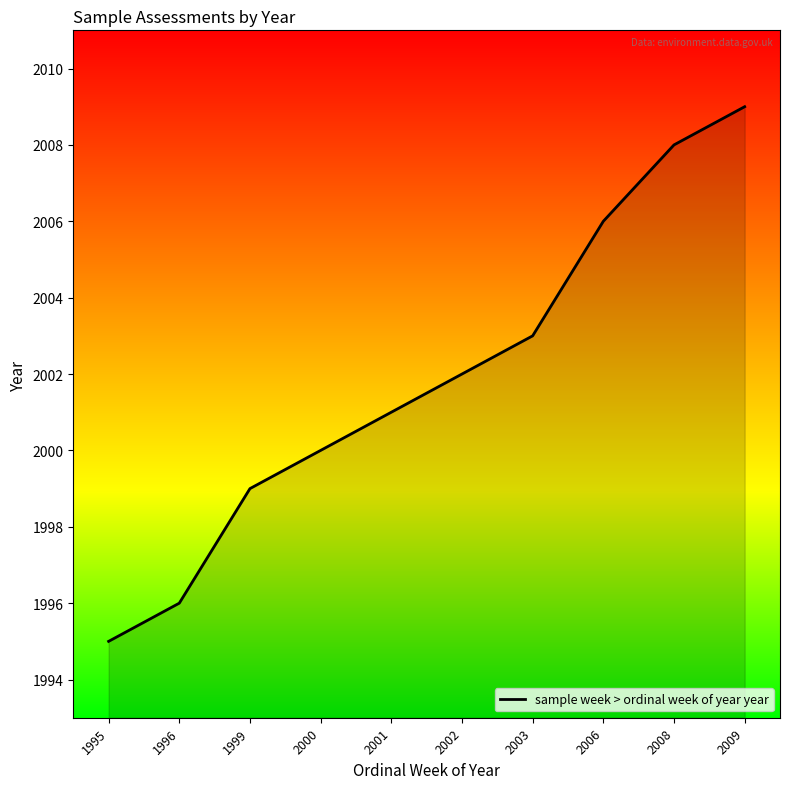

Is it true that the value at 1996 is 699?

False